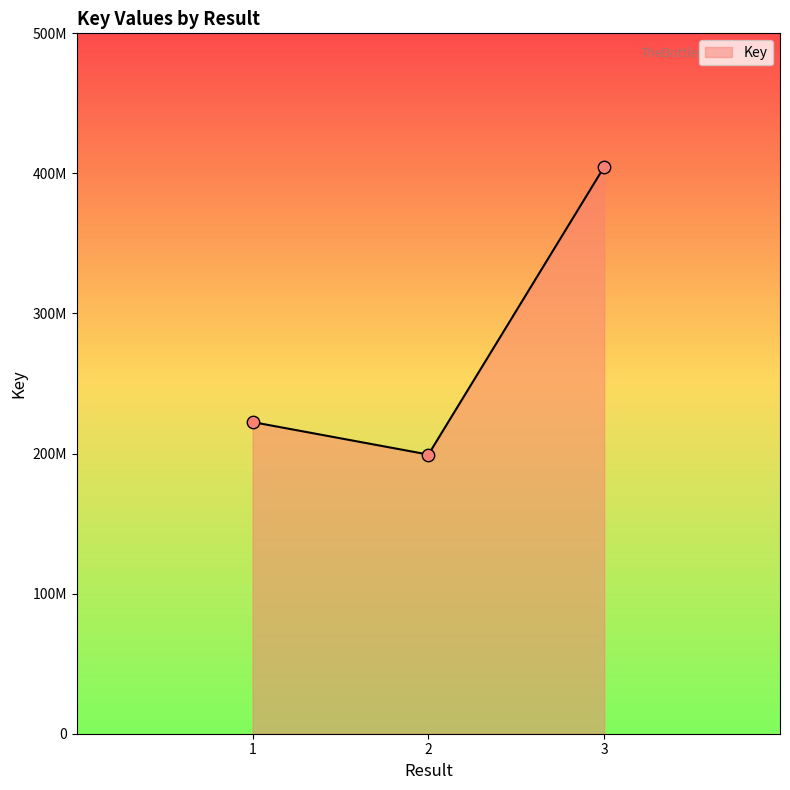

Does the chart have visible grid lines?

No